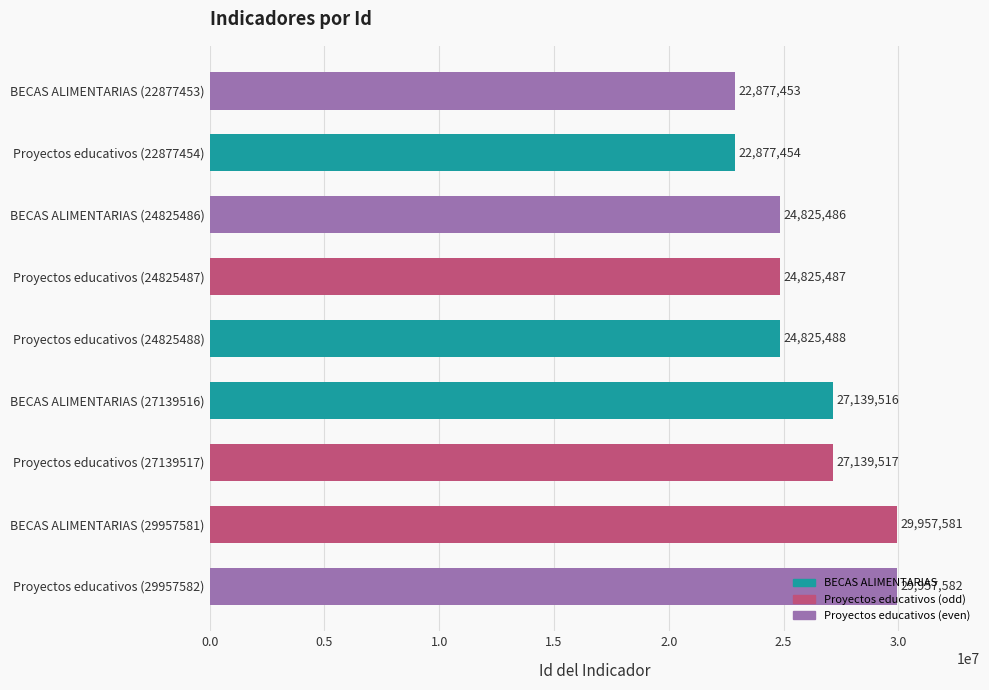

Which category has the highest value across all series?

Proyectos educativos (29957582)